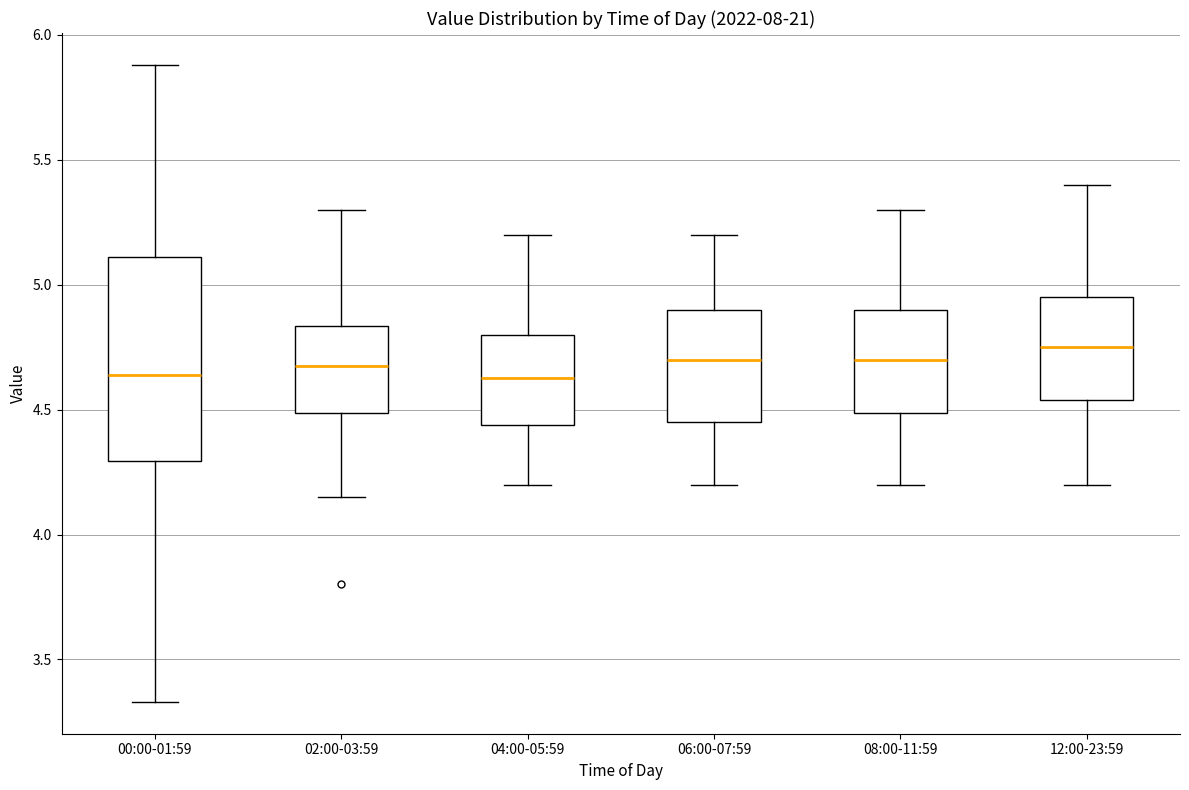

Reading left to right, read every box against the y-axis: the position of its median line, the range the box covers, and the ends of its whiskers. The values are not printed on the chart, so give them approximately, as read against the axis.

00:00-01:59: median 4.65, box 4.30 to 5.10, whiskers 3.35 to 5.90
02:00-03:59: median 4.70, box 4.50 to 4.85, whiskers 4.15 to 5.30
04:00-05:59: median 4.65, box 4.45 to 4.80, whiskers 4.20 to 5.20
06:00-07:59: median 4.70, box 4.45 to 4.90, whiskers 4.20 to 5.20
08:00-11:59: median 4.70, box 4.50 to 4.90, whiskers 4.20 to 5.30
12:00-23:59: median 4.75, box 4.55 to 4.95, whiskers 4.20 to 5.40